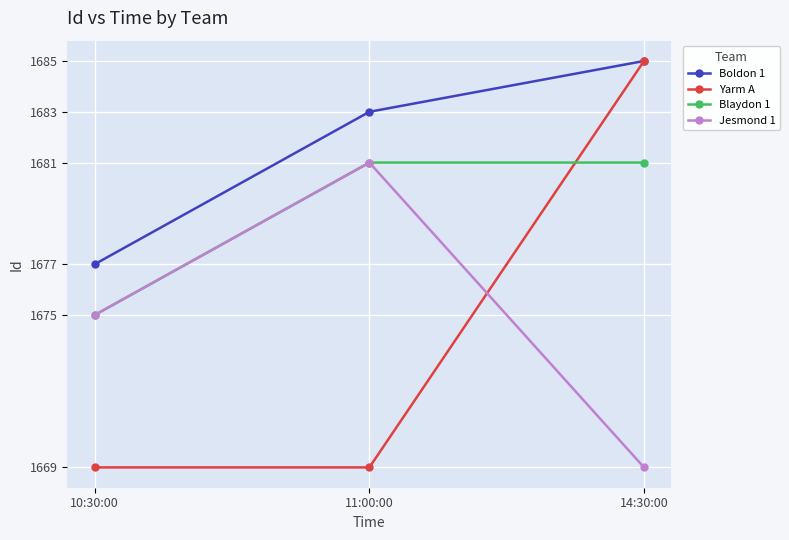

Count the number of data series in this chart.

4